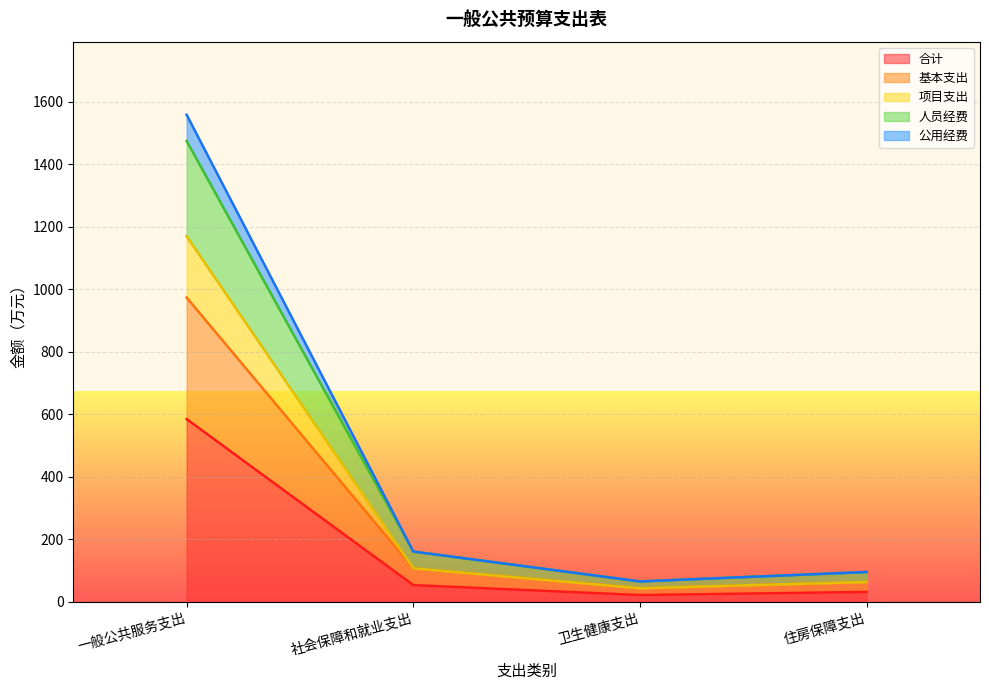

True or false: 项目支出 has more than 1 interior local peaks.

False